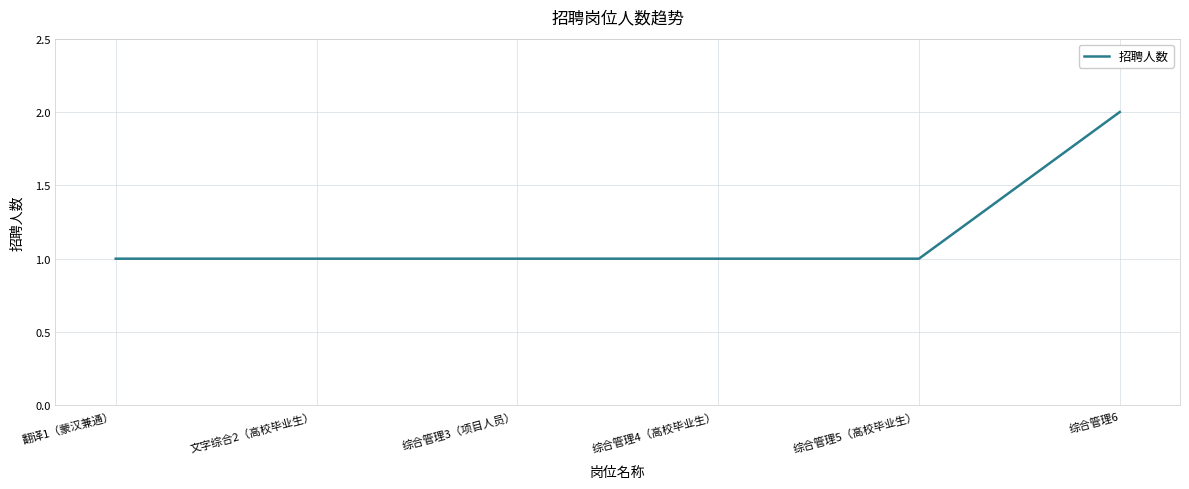

Read the value at 翻译1（蒙汉兼通）.

1